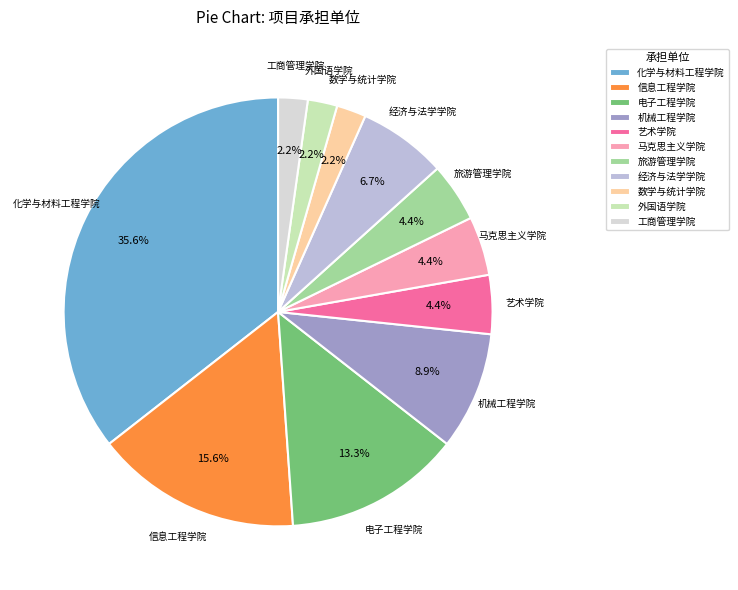

What percentage is the 经济与法学学院 slice, to the nearest percent?

7%